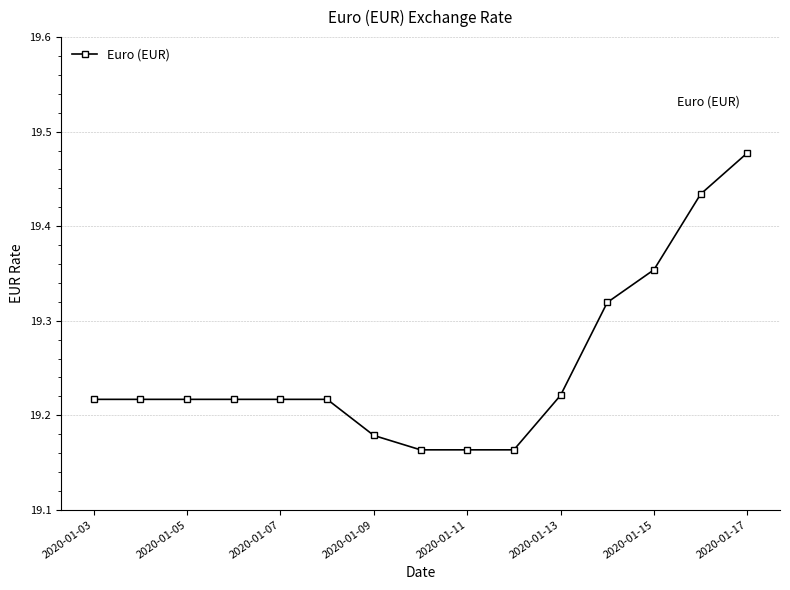

Count the values in the range 19 to 20.

15